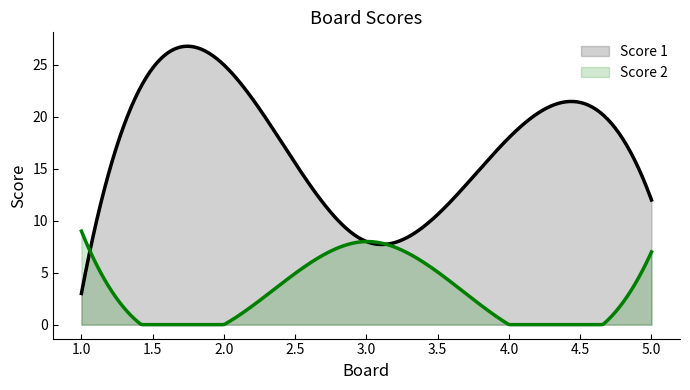

How many Score 1 values are between 8 and 18?

3